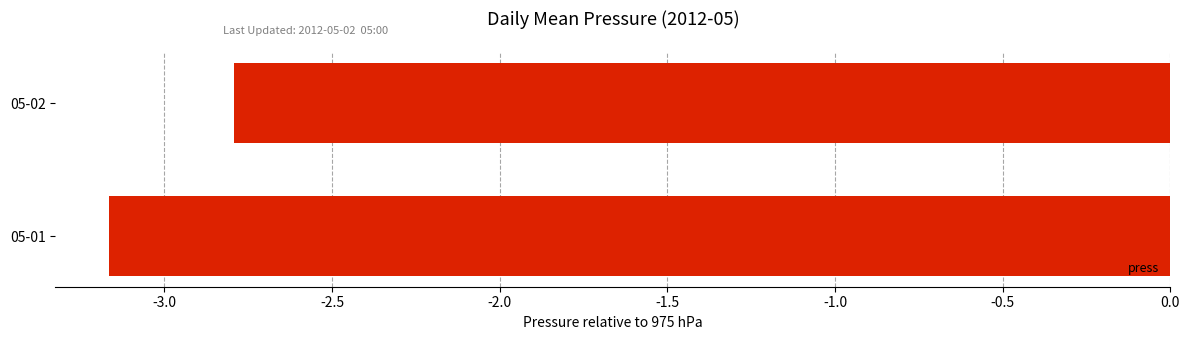

Are the bars horizontal?

Yes